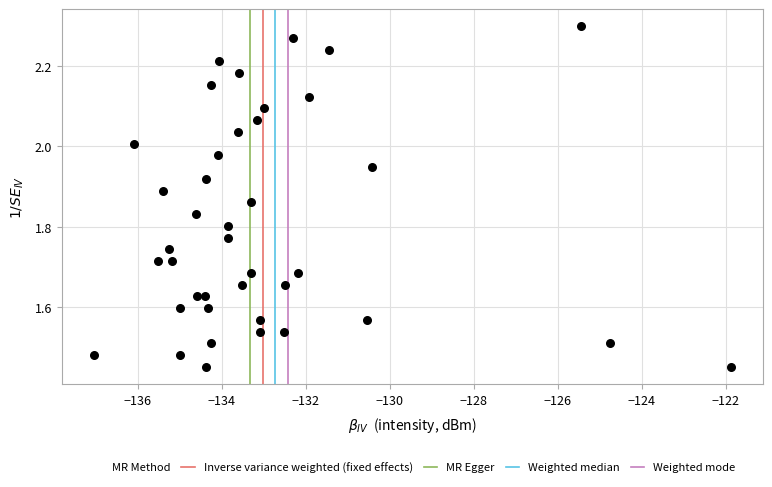

What is the range of X values (max minus min)?

15.2